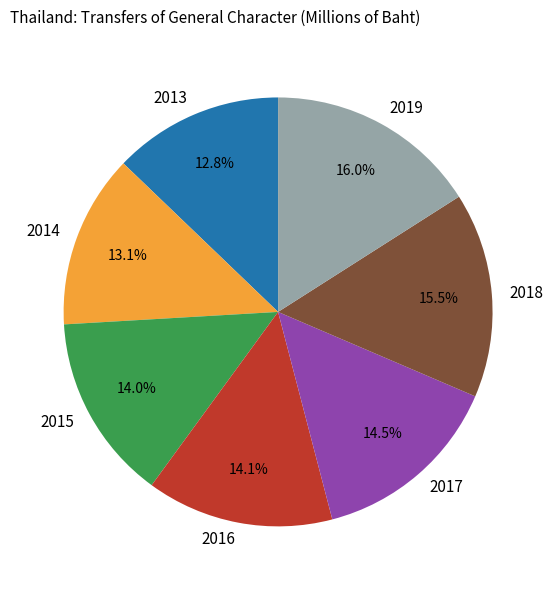

Which category has the biggest portion of the pie?

2019